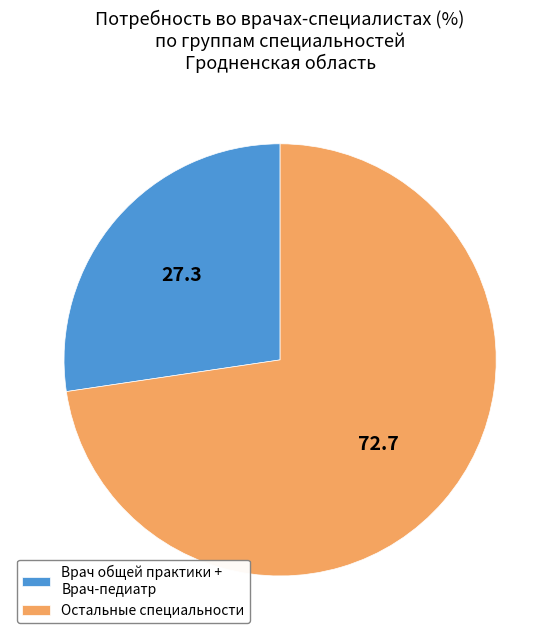

How many slices are in this pie chart?

2